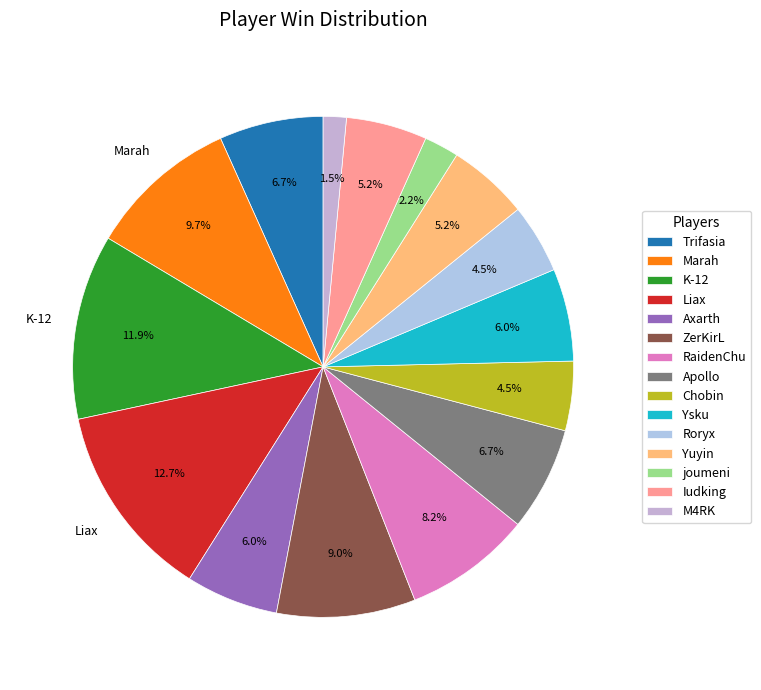

What is the smallest slice in the pie chart?

M4RK